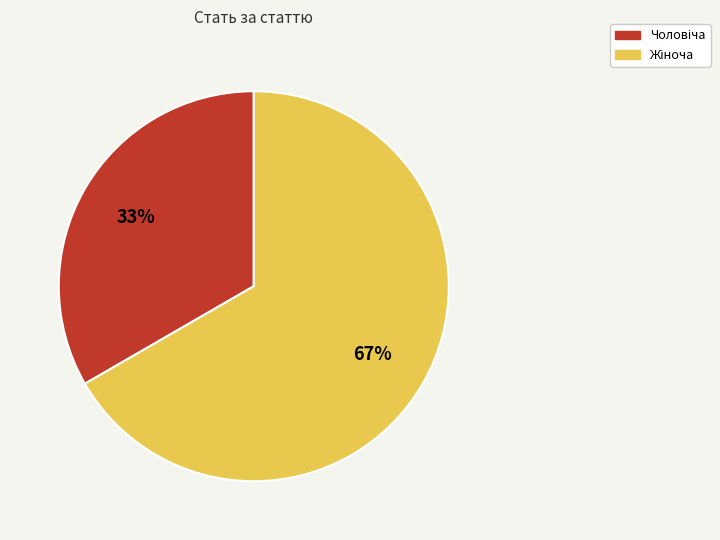

Does any single category account for the majority?

Yes